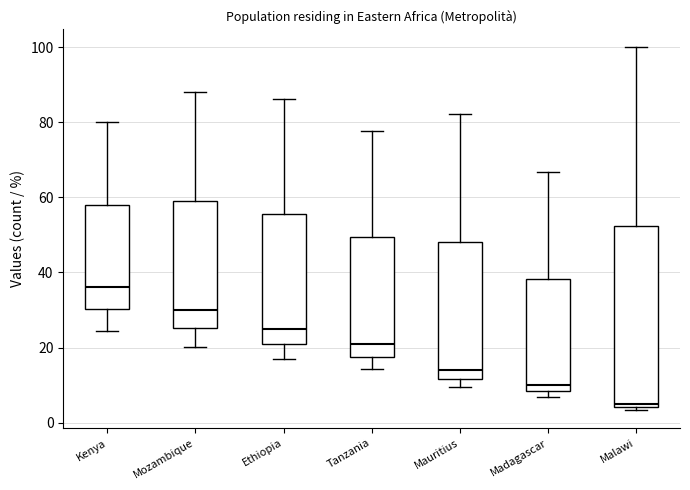

Where does the lower whisker of the box for Mozambique end on the y-axis? The values are not printed on the chart, so give them approximately, as read against the axis.

20